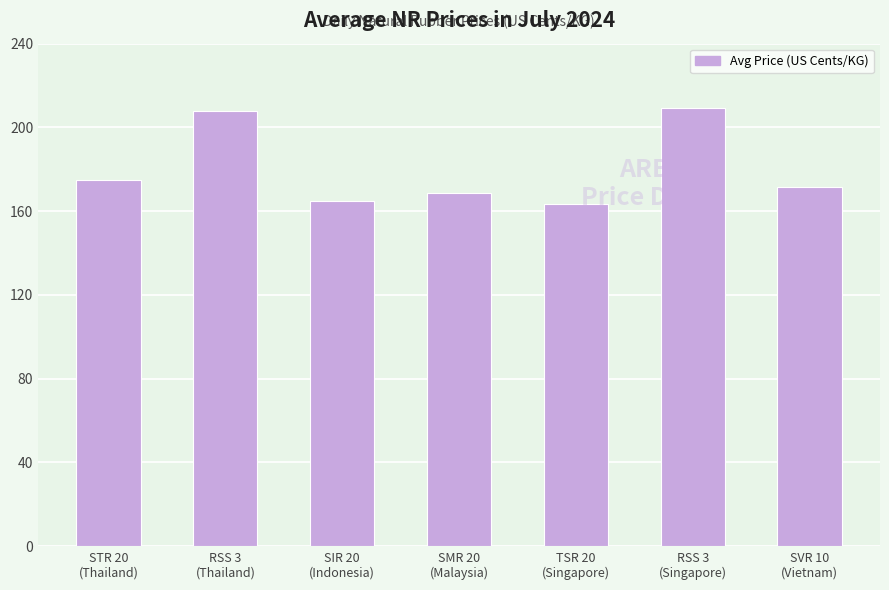

The value at STR 20
(Thailand) is 174.9. True or false?

True